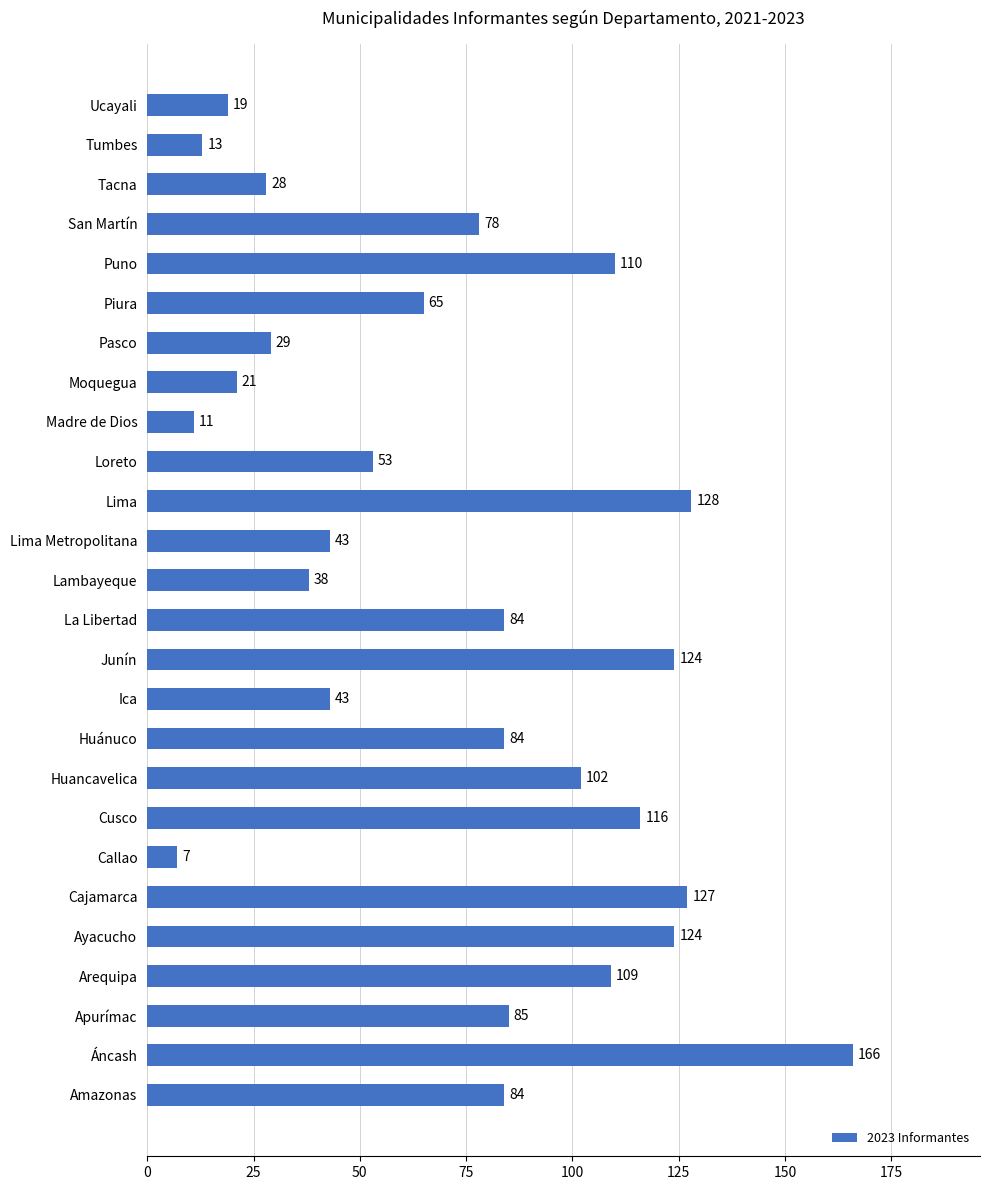

The chart shows a value of 53 at Loreto. True or false?

True